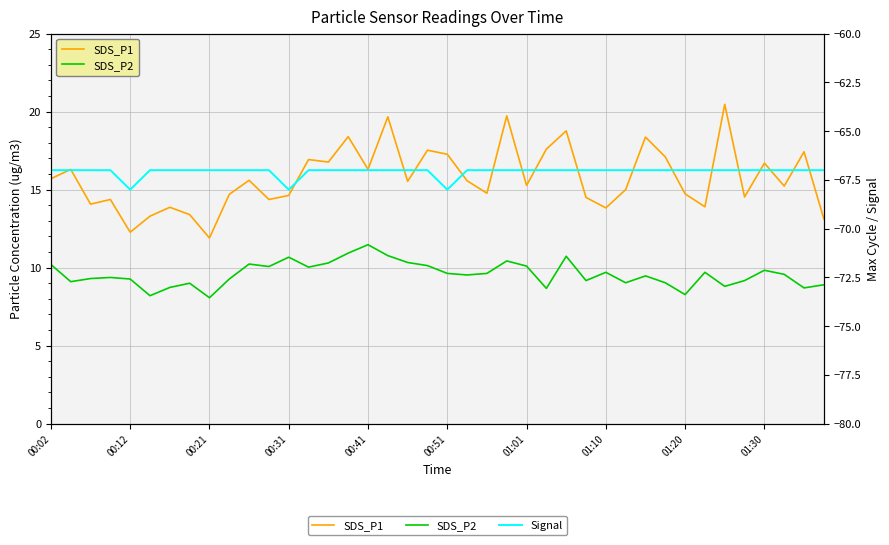

How many categories are shown in the chart?

40